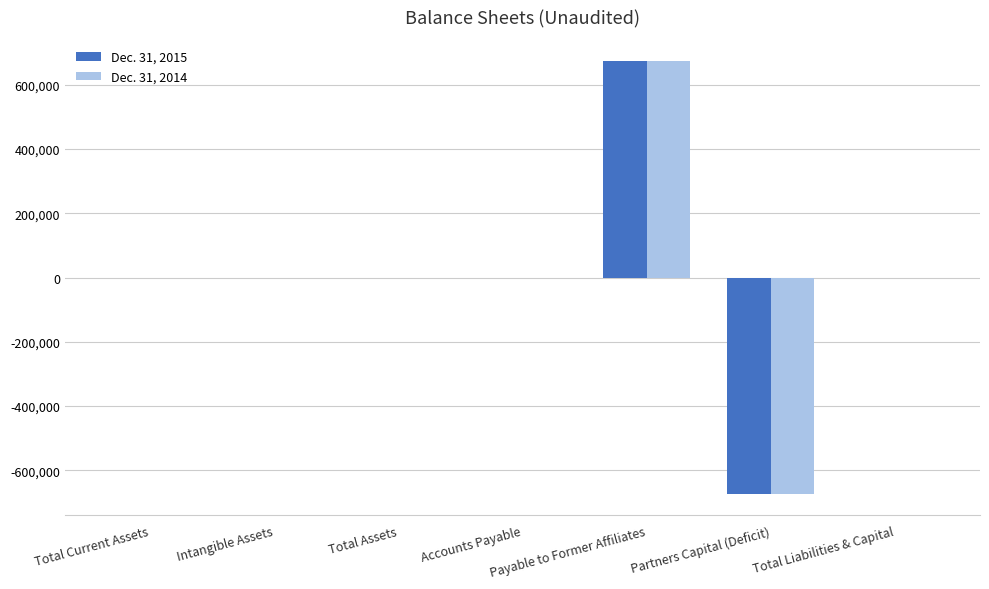

The value of Dec. 31, 2014 at Accounts Payable is -720121. True or false?

False